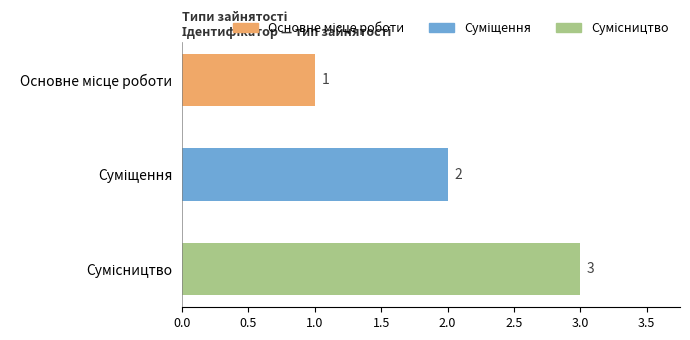

What is the value of the 1st bar from the top?

1